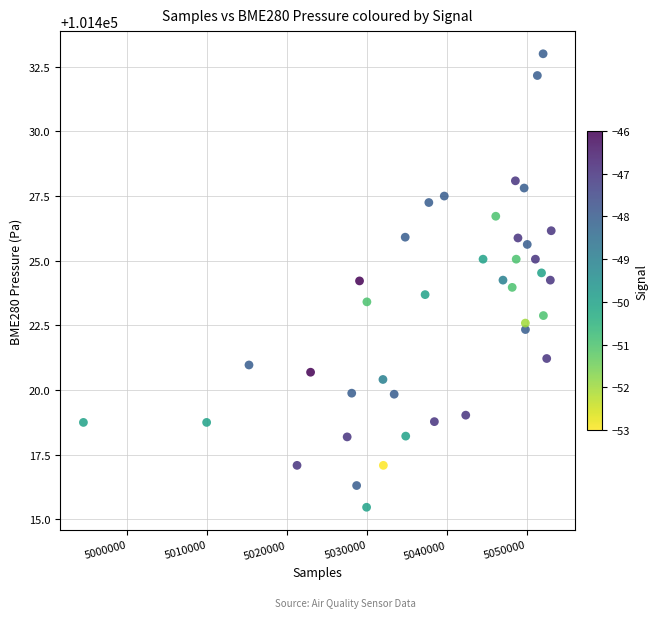

What is the range of X values (max minus min)?

58502.0